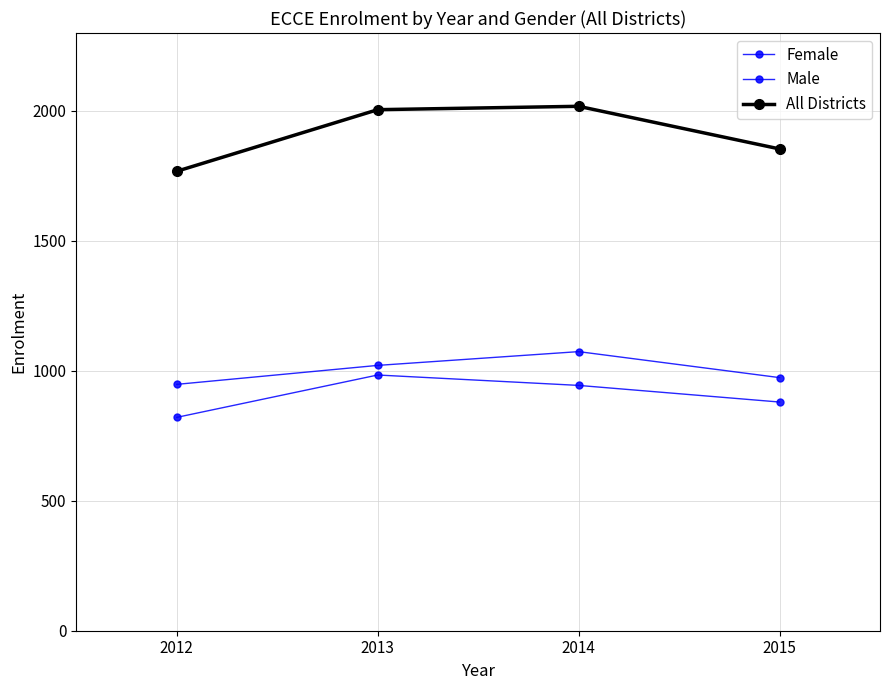

Rank the categories by All Districts value from lowest to highest.

2012, 2015, 2013, 2014